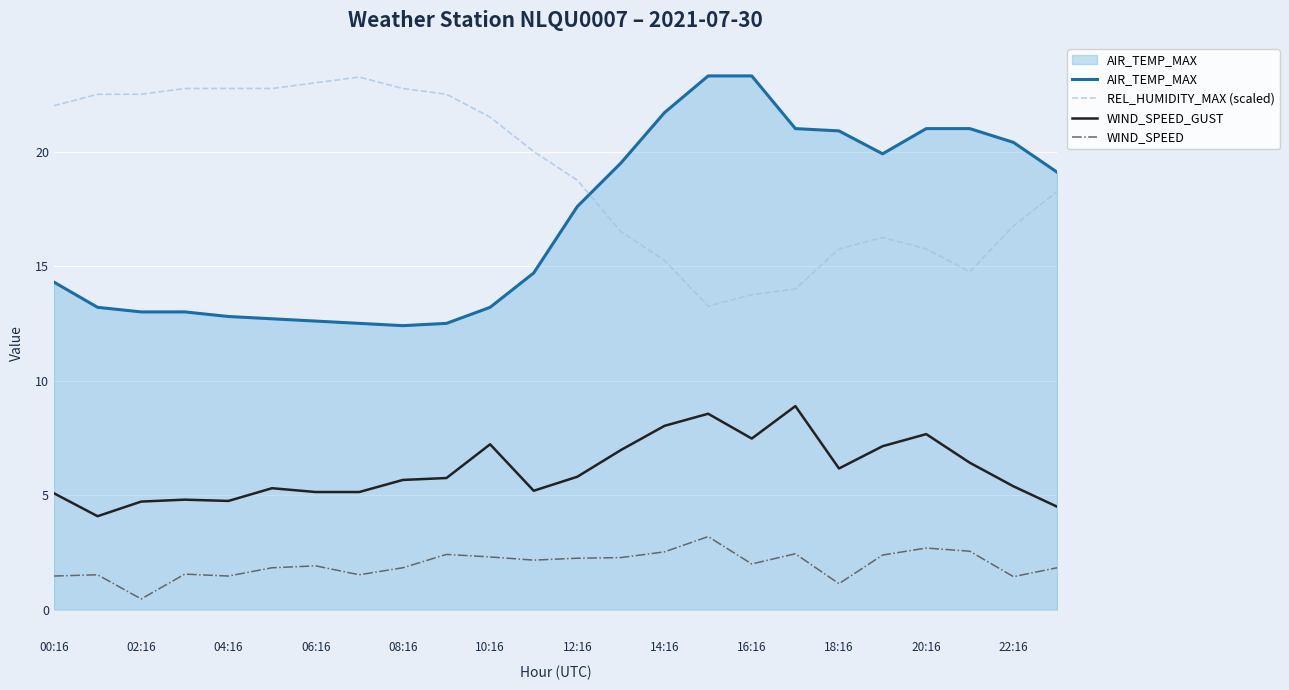

Which series has the largest range (max minus min)?

AIR_TEMP_MAX